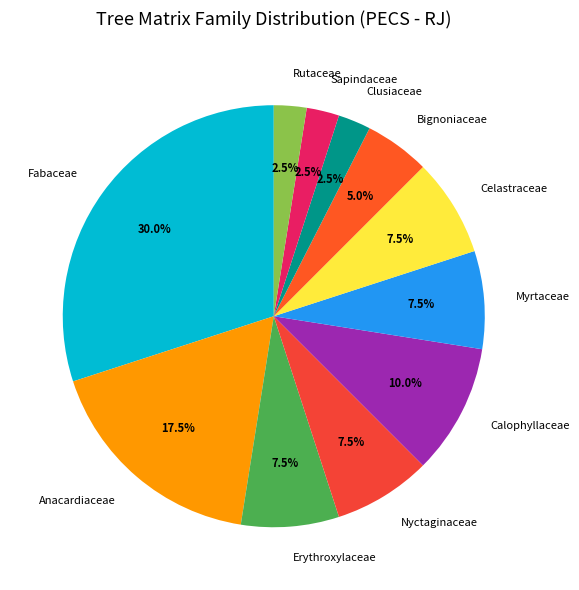

Between Erythroxylaceae and Clusiaceae, which is larger?

Erythroxylaceae